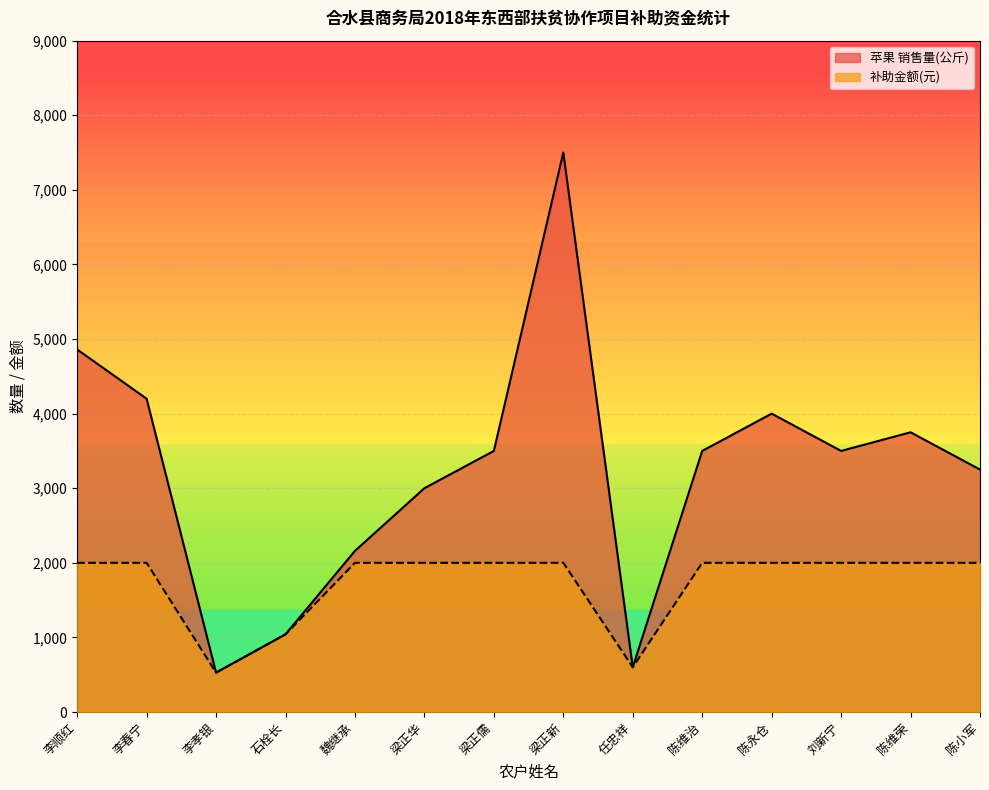

The value of 苹果 销售量(公斤) at 梁正华 is 3000.0. True or false?

True